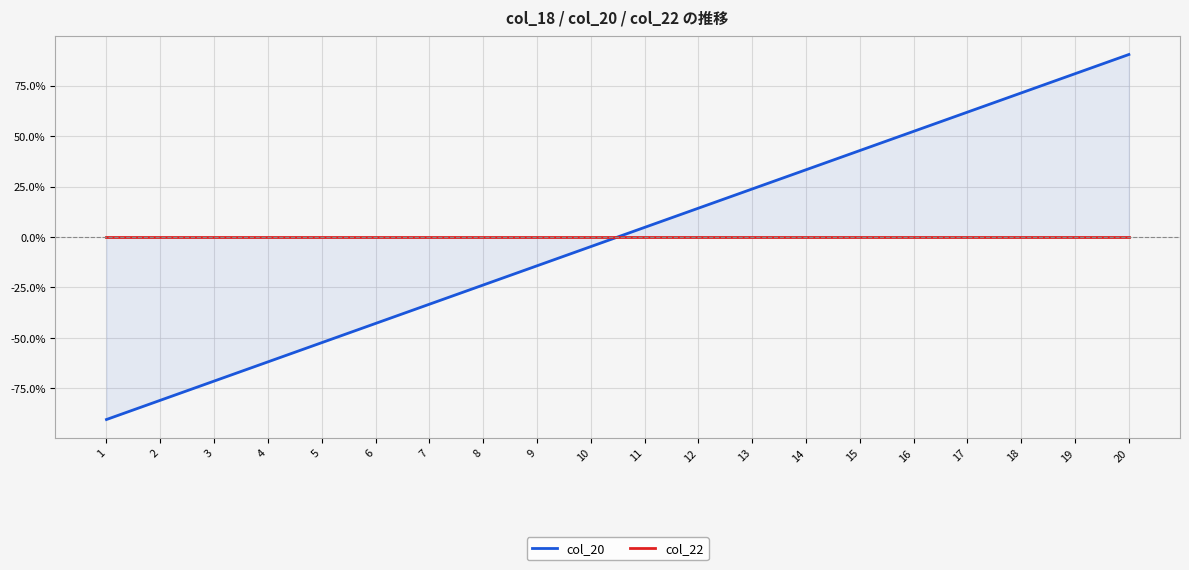

Which label corresponds to the largest value in the chart?

20